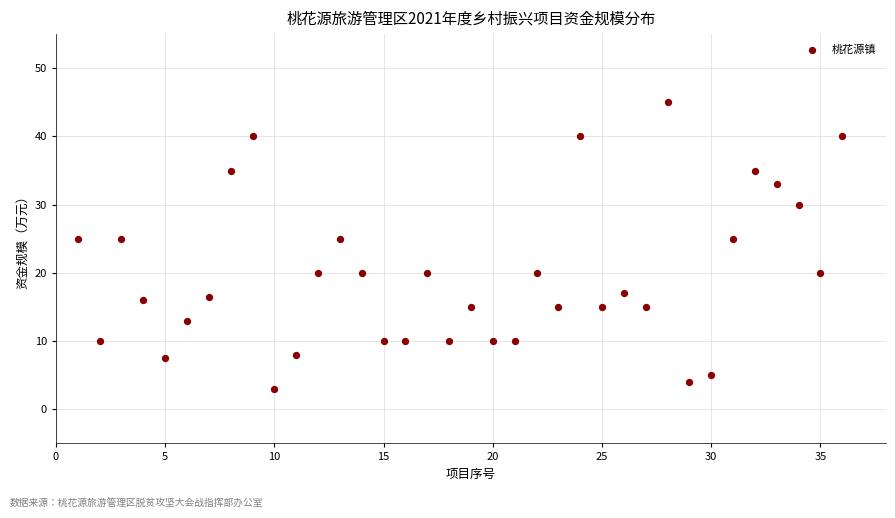

What is the range of Y values (max minus min)?

42.0